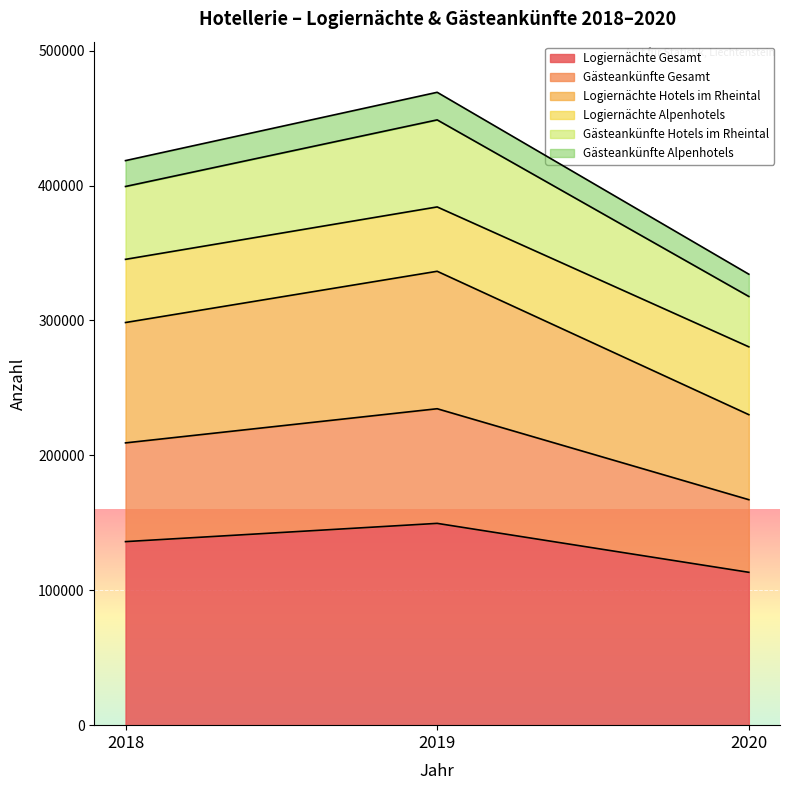

The Logiernächte Hotels im Rheintal series shows 298487 at 2018. True or false?

True